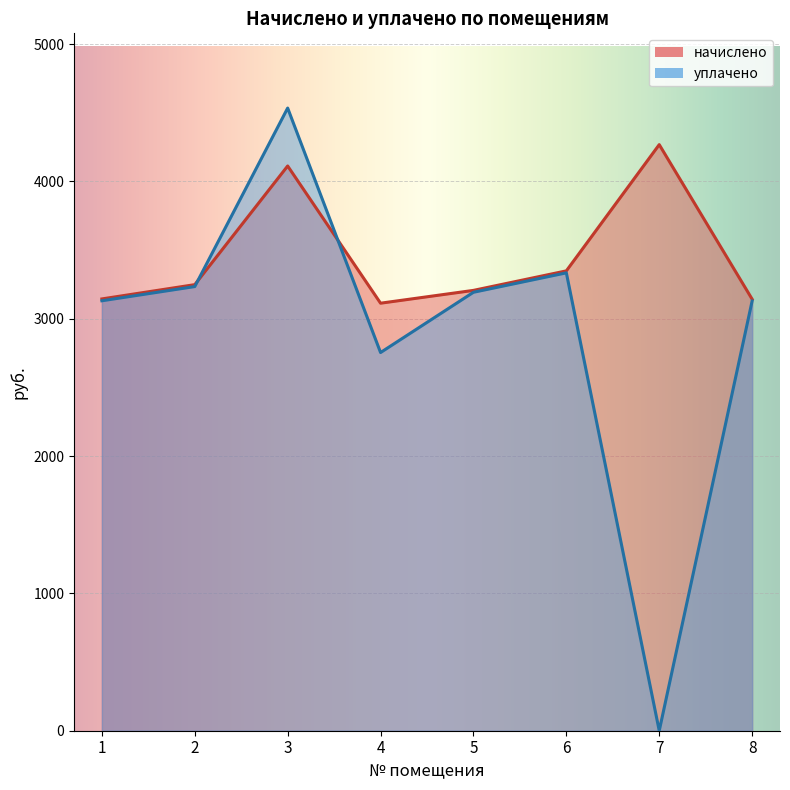

How many times do уплачено and начислено cross each other?

2